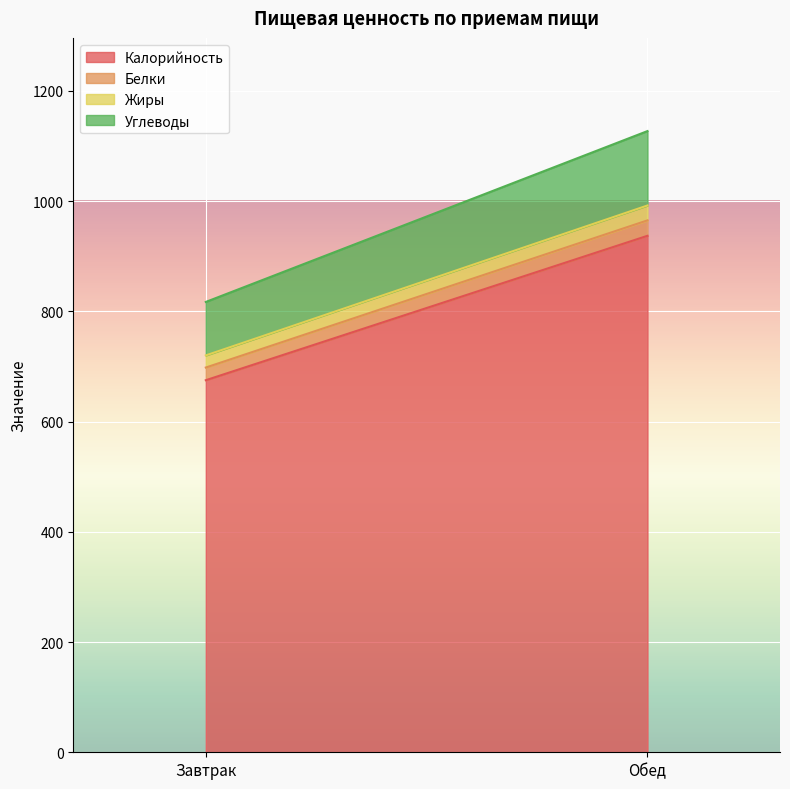

Which series has the largest total across all categories?

Калорийность